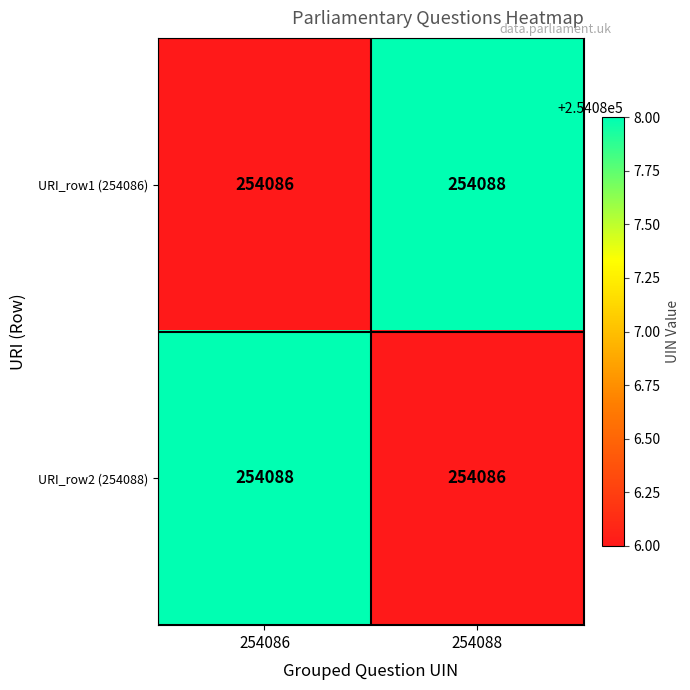

Reading left to right, extract all data points from this chart.

URI_row1 (254086): 254086=254086	254088=254088
URI_row2 (254088): 254086=254088	254088=254086